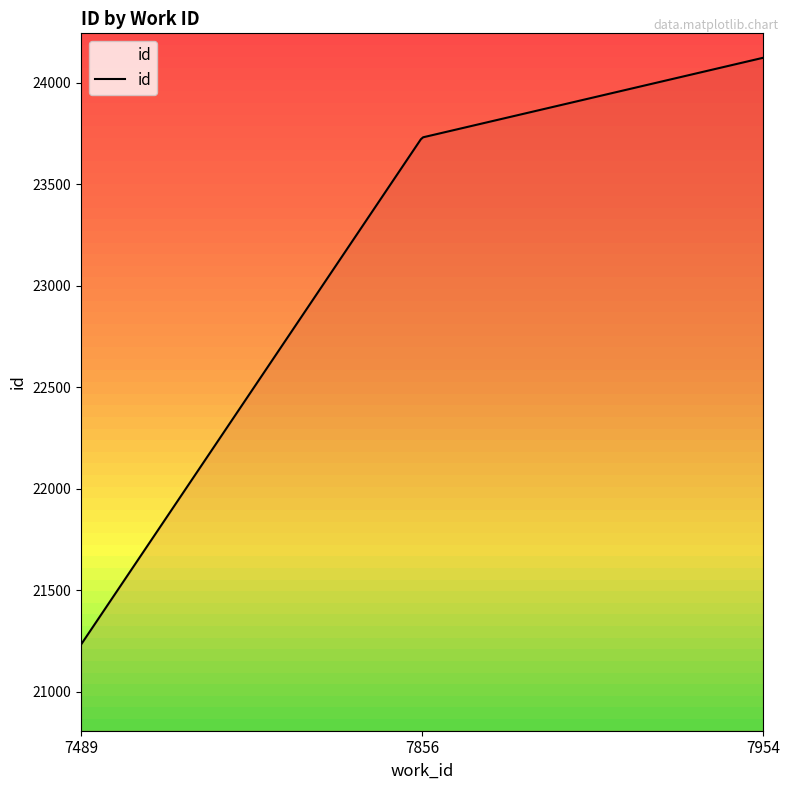

How many lines are shown in the chart?

1